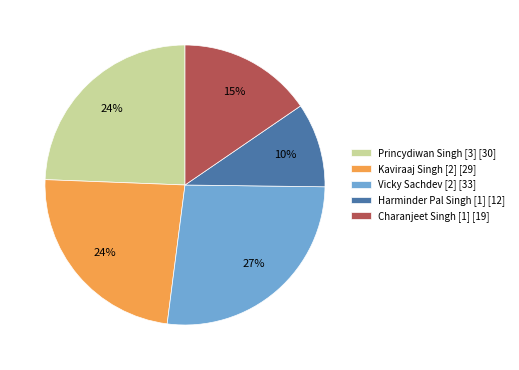

True or false: Charanjeet Singh [1] [19] accounts for 15% of the total.

True